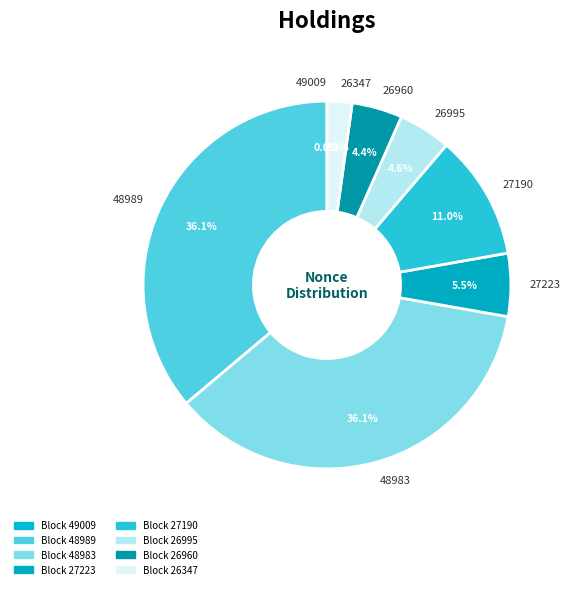

Which has a higher value, 27190 or 48989?

48989